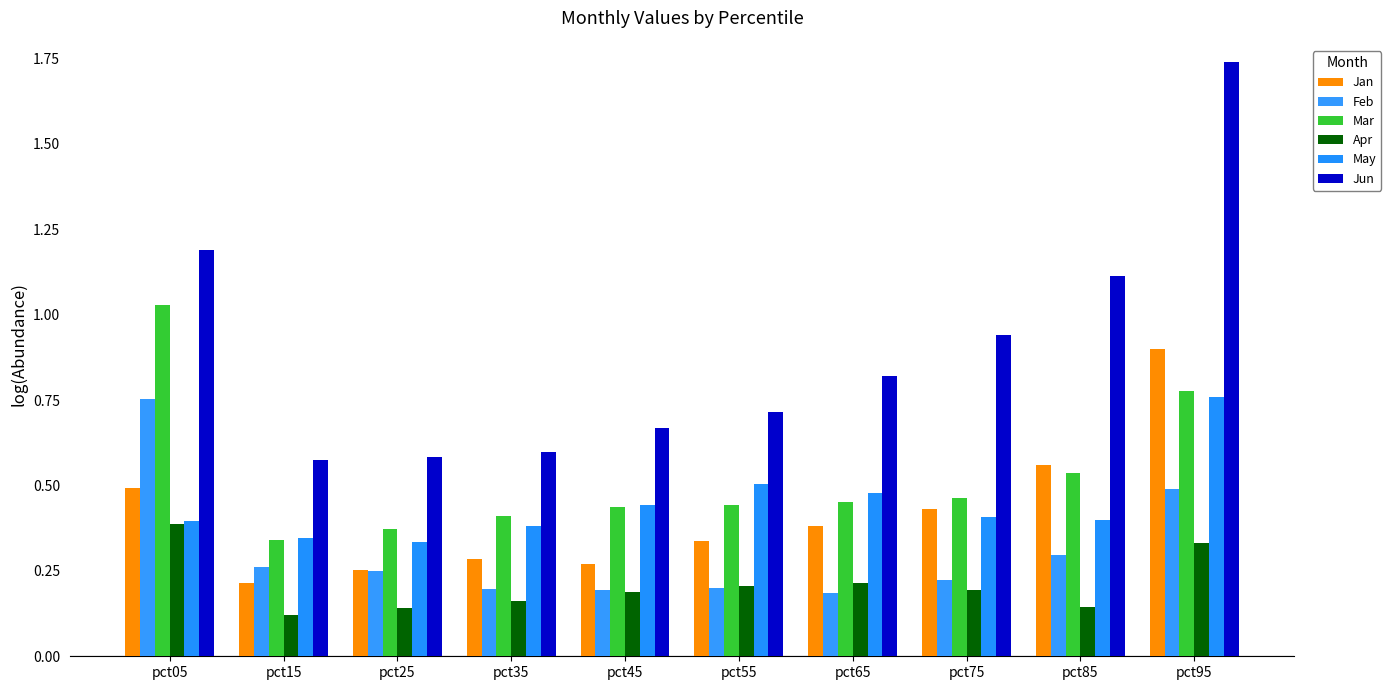

What is the difference between the second highest and minimum values in the May series?

0.2